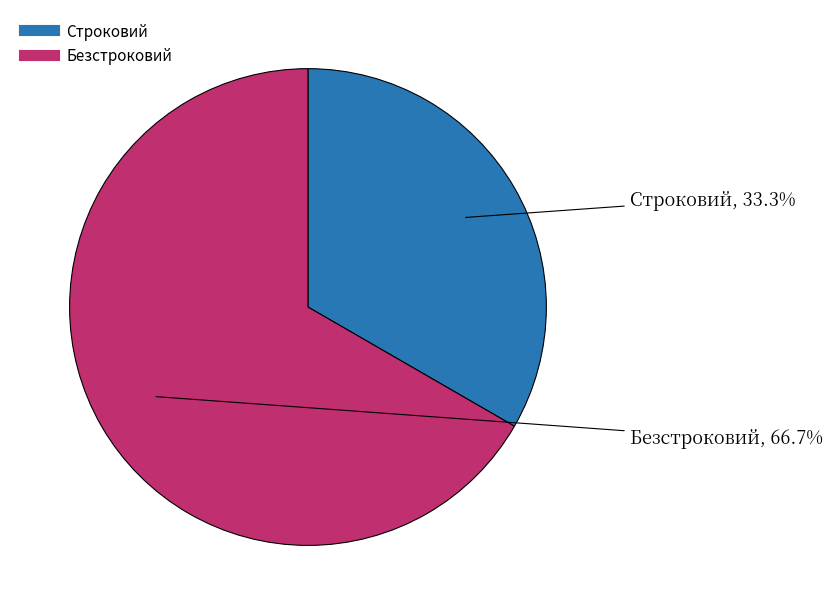

Is it true that Строковий is 43% of the pie?

False